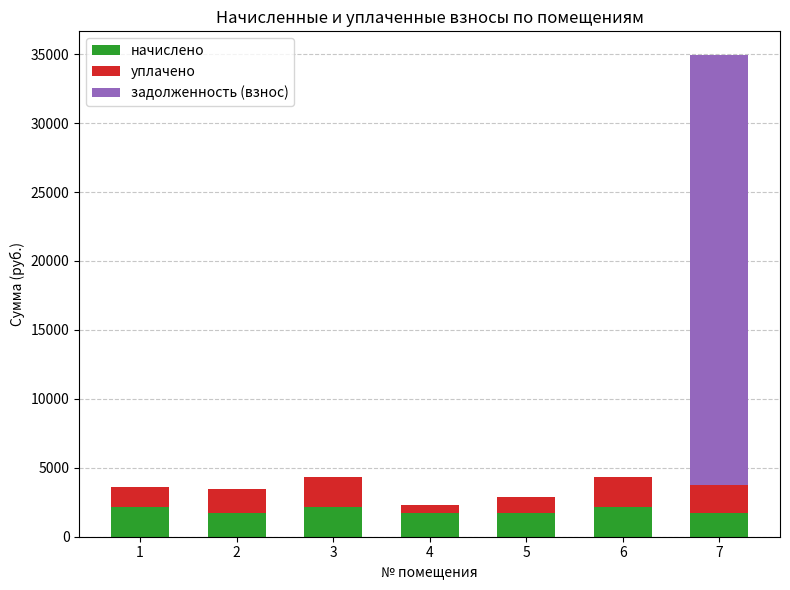

What is the total value across all series at 6?

4311.2